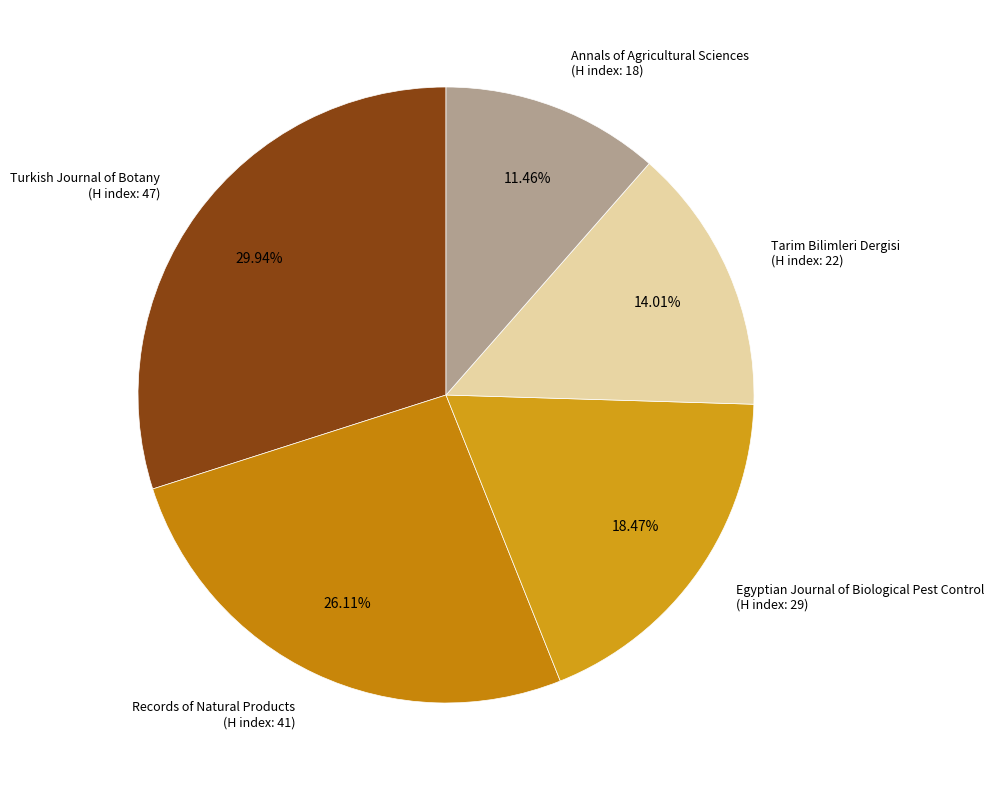

Approximately how many times larger is the value at Annals of Agricultural Sciences (H index: 18) compared to Tarim Bilimleri Dergisi (H index: 22)?

0.8